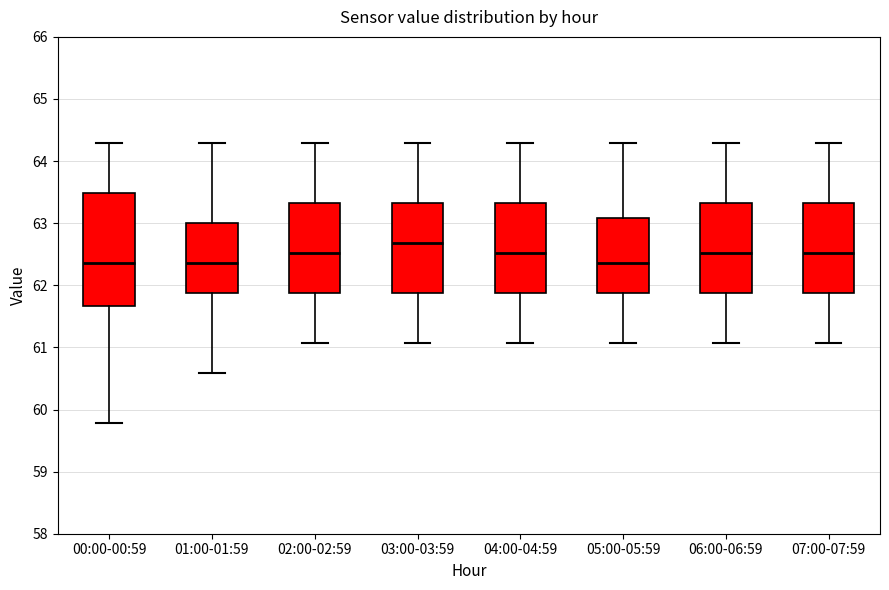

Reading left to right, read every box against the y-axis: the position of its median line, the range the box covers, and the ends of its whiskers. The values are not printed on the chart, so give them approximately, as read against the axis.

00:00-00:59: median 62.4, box 61.7 to 63.5, whiskers 59.8 to 64.3
01:00-01:59: median 62.4, box 61.9 to 63.0, whiskers 60.6 to 64.3
02:00-02:59: median 62.5, box 61.9 to 63.3, whiskers 61.1 to 64.3
03:00-03:59: median 62.7, box 61.9 to 63.3, whiskers 61.1 to 64.3
04:00-04:59: median 62.5, box 61.9 to 63.3, whiskers 61.1 to 64.3
05:00-05:59: median 62.4, box 61.9 to 63.1, whiskers 61.1 to 64.3
06:00-06:59: median 62.5, box 61.9 to 63.3, whiskers 61.1 to 64.3
07:00-07:59: median 62.5, box 61.9 to 63.3, whiskers 61.1 to 64.3